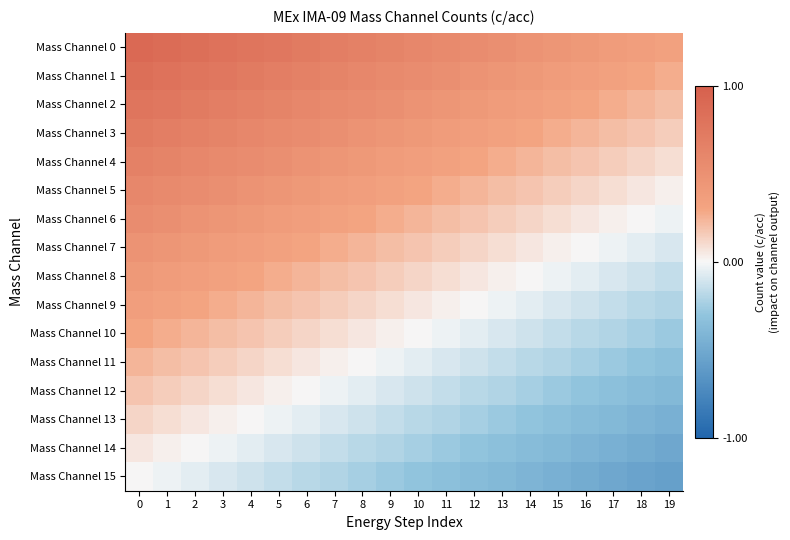

Reading left to right, extract all data points from this chart.

Mass Channel 0: 0=0.9	1=0.9	2=0.8	3=0.8	4=0.8	5=0.7	6=0.7	7=0.7	8=0.7	9=0.6	10=0.6	11=0.6	12=0.5	13=0.5	14=0.5	15=0.4	16=0.4	17=0.4	18=0.4	19=0.3
Mass Channel 1: 0=0.8	1=0.8	2=0.8	3=0.8	4=0.7	5=0.7	6=0.7	7=0.6	8=0.6	9=0.6	10=0.5	11=0.5	12=0.5	13=0.4	14=0.4	15=0.4	16=0.4	17=0.3	18=0.3	19=0.3
Mass Channel 2: 0=0.8	1=0.8	2=0.7	3=0.7	4=0.7	5=0.6	6=0.6	7=0.6	8=0.5	9=0.5	10=0.5	11=0.5	12=0.4	13=0.4	14=0.4	15=0.3	16=0.3	17=0.3	18=0.2	19=0.2
Mass Channel 3: 0=0.7	1=0.7	2=0.7	3=0.6	4=0.6	5=0.6	6=0.5	7=0.5	8=0.5	9=0.4	10=0.4	11=0.4	12=0.4	13=0.3	14=0.3	15=0.3	16=0.2	17=0.2	18=0.2	19=0.2
Mass Channel 4: 0=0.7	1=0.6	2=0.6	3=0.6	4=0.5	5=0.5	6=0.5	7=0.4	8=0.4	9=0.4	10=0.4	11=0.3	12=0.3	13=0.3	14=0.2	15=0.2	16=0.2	17=0.1	18=0.1	19=0.1
Mass Channel 5: 0=0.6	1=0.6	2=0.5	3=0.5	4=0.5	5=0.4	6=0.4	7=0.4	8=0.4	9=0.3	10=0.3	11=0.3	12=0.2	13=0.2	14=0.2	15=0.2	16=0.1	17=0.1	18=0.1	19=0.0
Mass Channel 6: 0=0.5	1=0.5	2=0.5	3=0.5	4=0.4	5=0.4	6=0.4	7=0.3	8=0.3	9=0.3	10=0.2	11=0.2	12=0.2	13=0.2	14=0.1	15=0.1	16=0.1	17=0.0	18=0.0	19=-0.0
Mass Channel 7: 0=0.5	1=0.4	2=0.4	3=0.4	4=0.4	5=0.3	6=0.3	7=0.3	8=0.2	9=0.2	10=0.2	11=0.2	12=0.1	13=0.1	14=0.1	15=0.0	16=0.0	17=-0.0	18=-0.1	19=-0.1
Mass Channel 8: 0=0.4	1=0.4	2=0.4	3=0.3	4=0.3	5=0.3	6=0.2	7=0.2	8=0.2	9=0.1	10=0.1	11=0.1	12=0.1	13=0.0	14=0.0	15=-0.0	16=-0.1	17=-0.1	18=-0.1	19=-0.1
Mass Channel 9: 0=0.4	1=0.3	2=0.3	3=0.3	4=0.2	5=0.2	6=0.2	7=0.1	8=0.1	9=0.1	10=0.1	11=0.0	12=0.0	13=-0.0	14=-0.1	15=-0.1	16=-0.1	17=-0.2	18=-0.2	19=-0.2
Mass Channel 10: 0=0.3	1=0.3	2=0.2	3=0.2	4=0.2	5=0.1	6=0.1	7=0.1	8=0.1	9=0.0	10=0.0	11=-0.0	12=-0.1	13=-0.1	14=-0.1	15=-0.1	16=-0.2	17=-0.2	18=-0.2	19=-0.3
Mass Channel 11: 0=0.2	1=0.2	2=0.2	3=0.1	4=0.1	5=0.1	6=0.1	7=0.0	8=0.0	9=-0.0	10=-0.1	11=-0.1	12=-0.1	13=-0.2	14=-0.2	15=-0.2	16=-0.2	17=-0.3	18=-0.3	19=-0.3
Mass Channel 12: 0=0.2	1=0.1	2=0.1	3=0.1	4=0.1	5=0.0	6=0.0	7=-0.0	8=-0.1	9=-0.1	10=-0.1	11=-0.1	12=-0.2	13=-0.2	14=-0.2	15=-0.3	16=-0.3	17=-0.3	18=-0.4	19=-0.4
Mass Channel 13: 0=0.1	1=0.1	2=0.1	3=0.0	4=0.0	5=-0.0	6=-0.1	7=-0.1	8=-0.1	9=-0.2	10=-0.2	11=-0.2	12=-0.2	13=-0.3	14=-0.3	15=-0.3	16=-0.4	17=-0.4	18=-0.4	19=-0.4
Mass Channel 14: 0=0.1	1=0.0	2=0.0	3=-0.0	4=-0.1	5=-0.1	6=-0.1	7=-0.1	8=-0.2	9=-0.2	10=-0.2	11=-0.3	12=-0.3	13=-0.3	14=-0.4	15=-0.4	16=-0.4	17=-0.5	18=-0.5	19=-0.5
Mass Channel 15: 0=0.0	1=-0.0	2=-0.1	3=-0.1	4=-0.1	5=-0.1	6=-0.2	7=-0.2	8=-0.2	9=-0.3	10=-0.3	11=-0.3	12=-0.4	13=-0.4	14=-0.4	15=-0.4	16=-0.5	17=-0.5	18=-0.5	19=-0.6